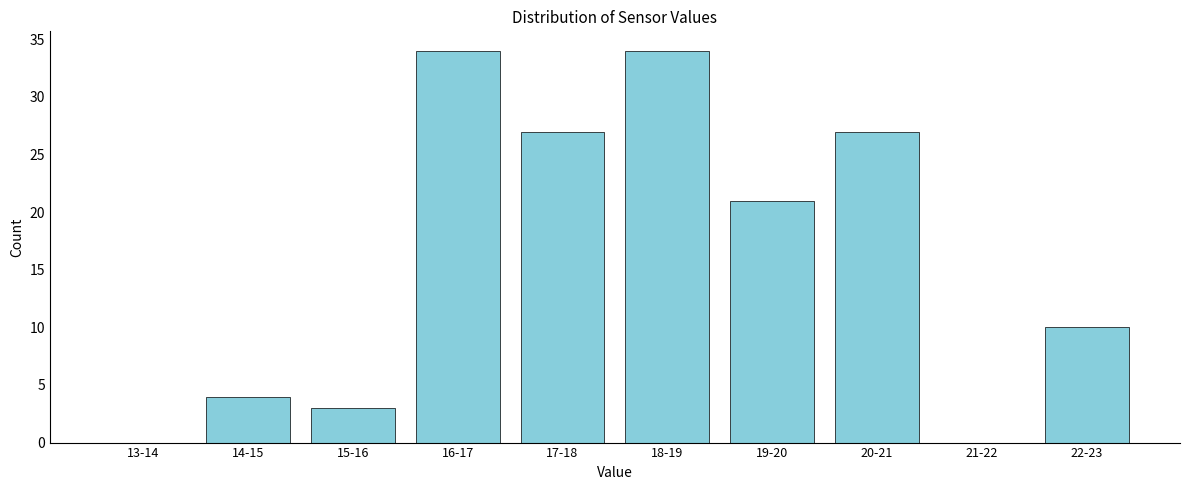

Reading right to left, what are all the values shown in this chart?

22-23=10	21-22=0	20-21=27	19-20=21	18-19=34	17-18=27	16-17=34	15-16=3	14-15=4	13-14=0